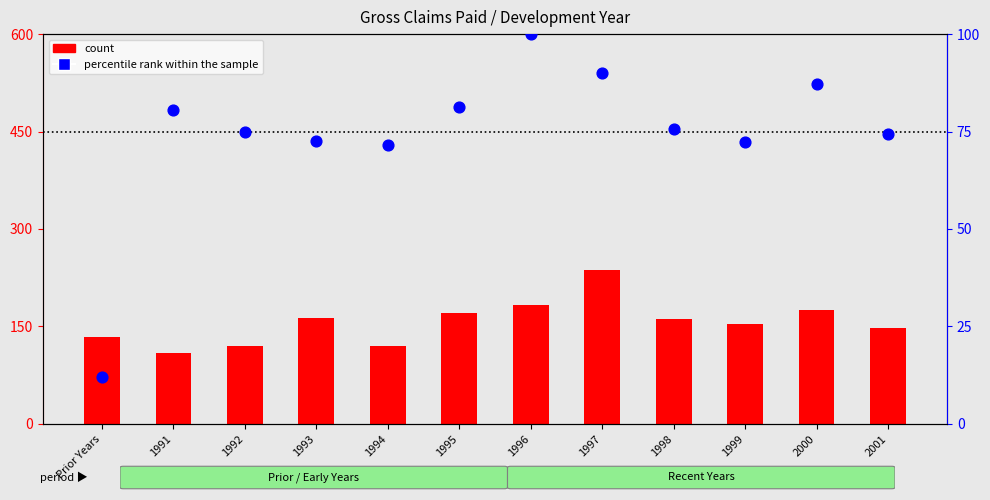

What are all the series names shown in the legend?

count, percentile rank within the sample